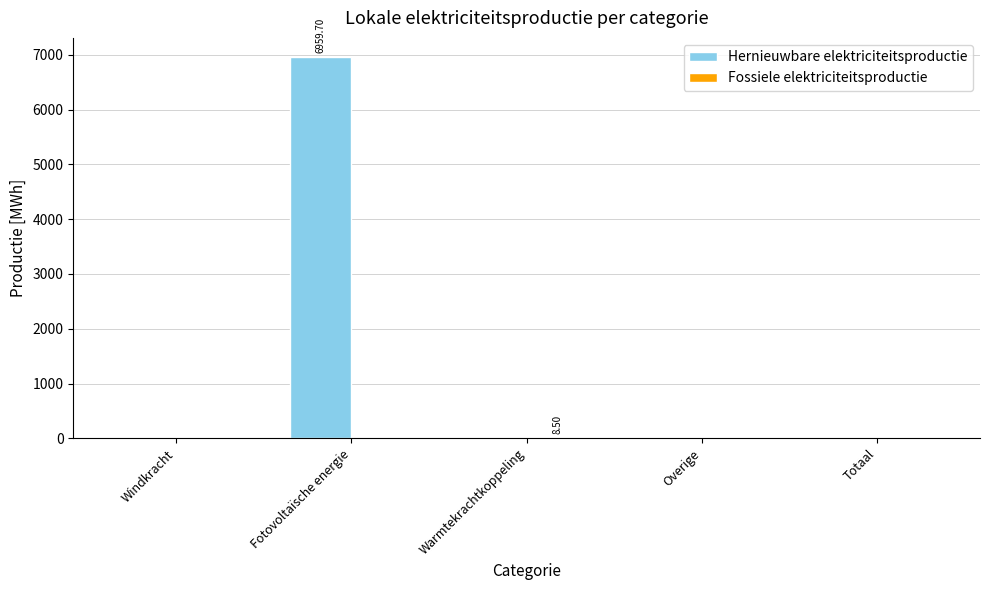

Which series has the largest total across all categories?

Hernieuwbare elektriciteitsproductie